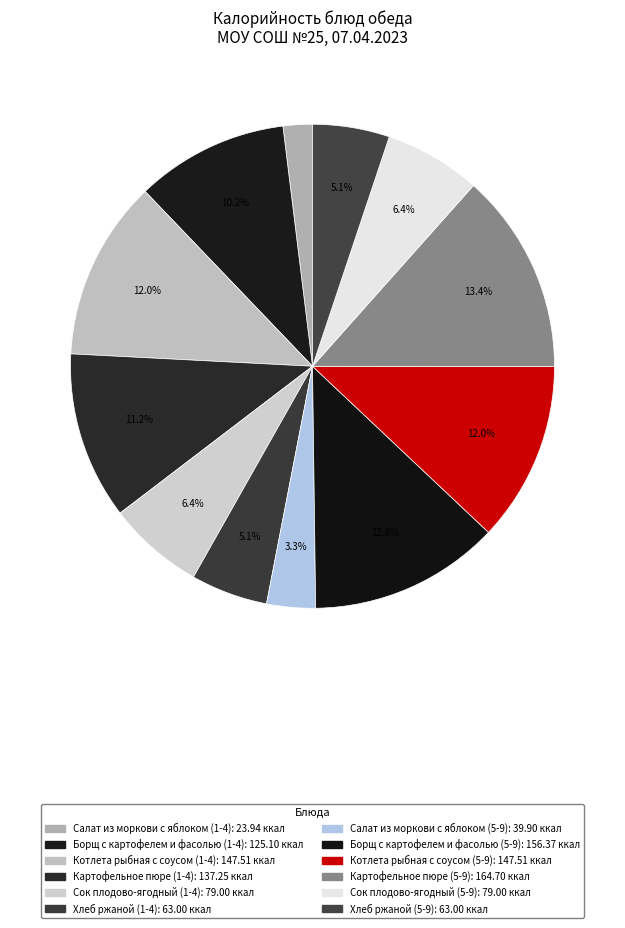

Is there any slice that represents more than half of the pie?

No